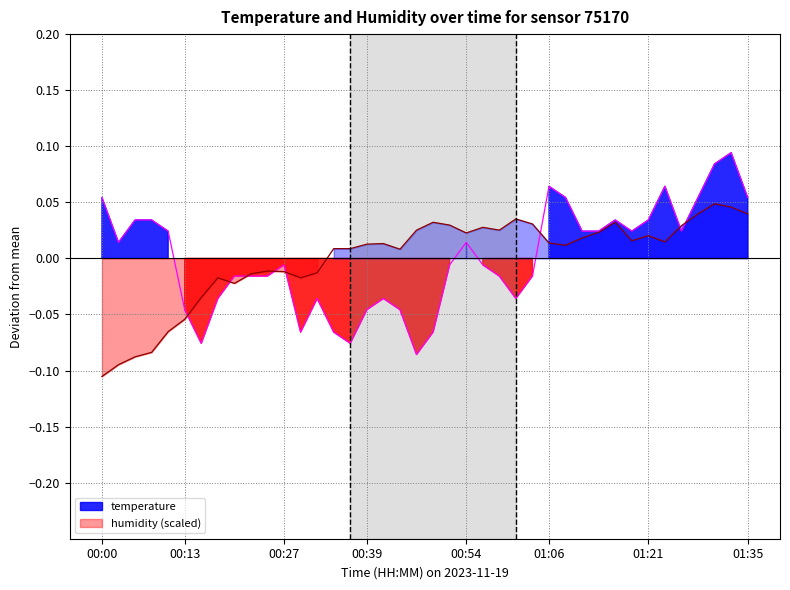

Which series ends up on top after the final intersection of humidity and temperature?

temperature